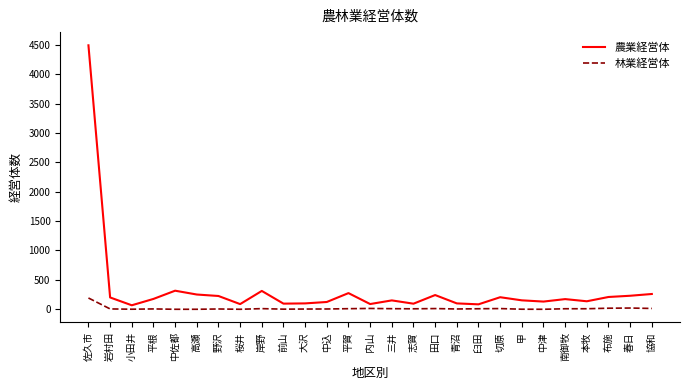

What is the maximum value shown in the chart?

4490